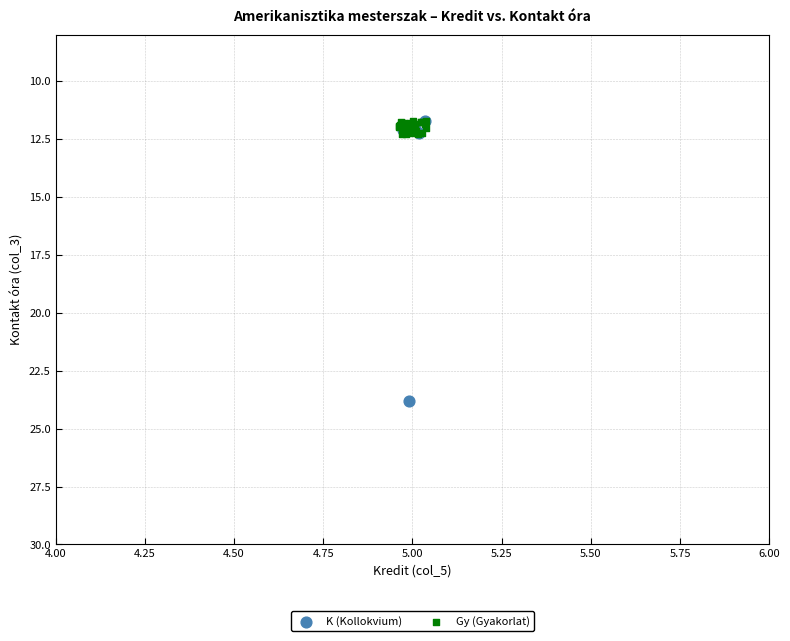

Which series has the widest spread of Y values?

K (Kollokvium)